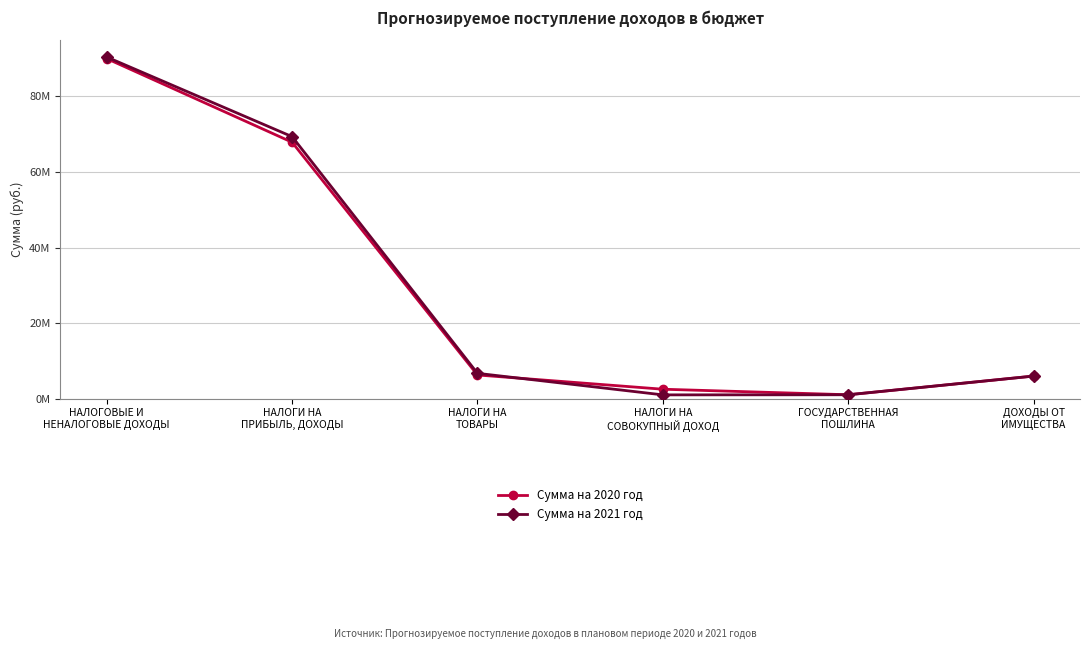

Does the chart have visible grid lines?

Yes